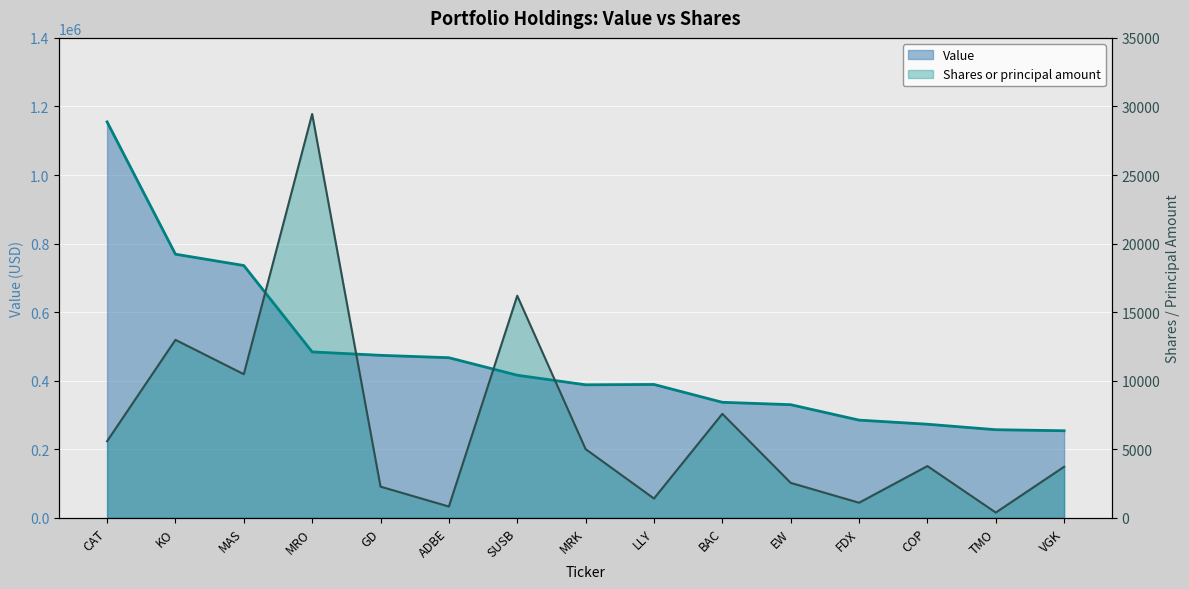

What is the total value across all series at BAC?

344585